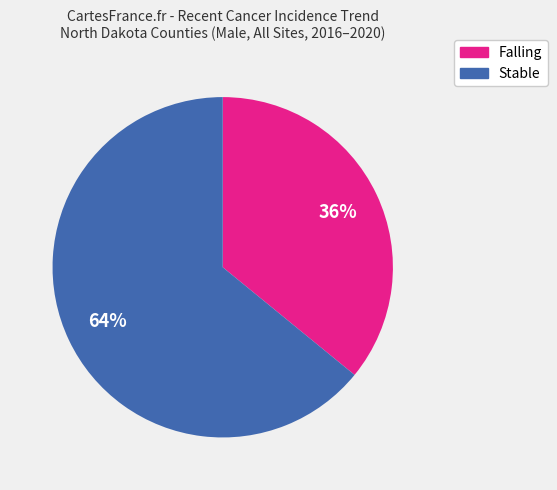

Is there a majority slice in this chart?

Yes